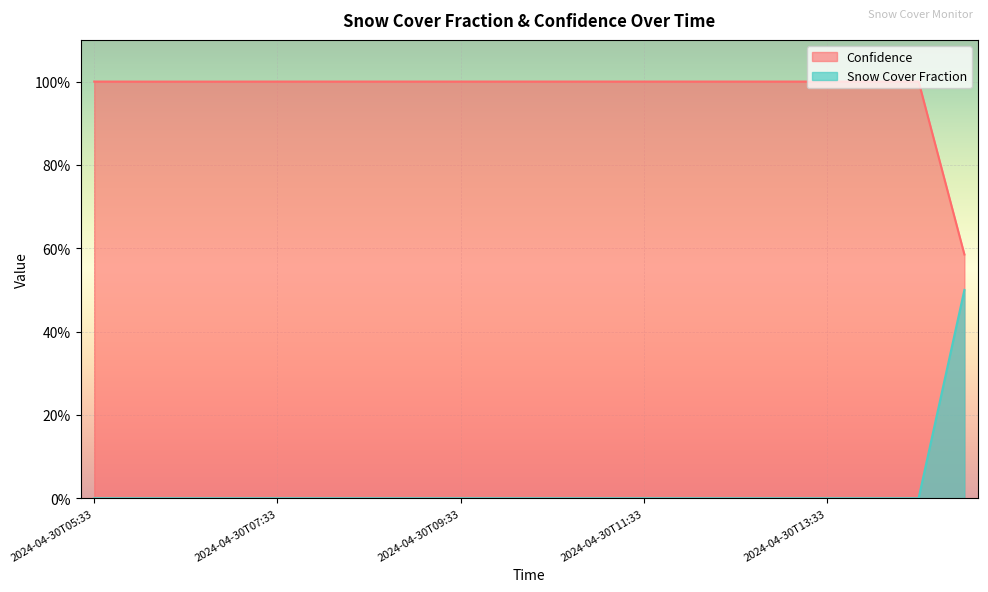

Is the value of Confidence at 2024-04-30T12:33 greater than the value of Snow Cover Fraction at 2024-04-30T09:03?

Yes